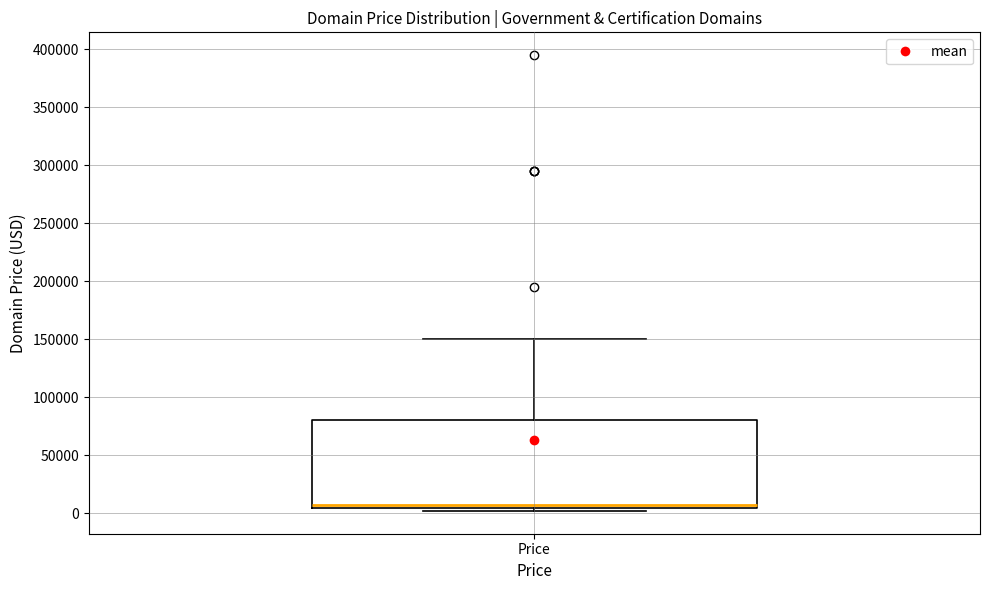

Transcribe this box plot: give where the median line is, the range the box spans, and where the two whiskers end, as read against the y-axis. The values are not printed on the chart, so give them approximately, as read against the axis.

median 5000 (just above the box's lower edge), box 5000 to 80000, whiskers 0 to 150000